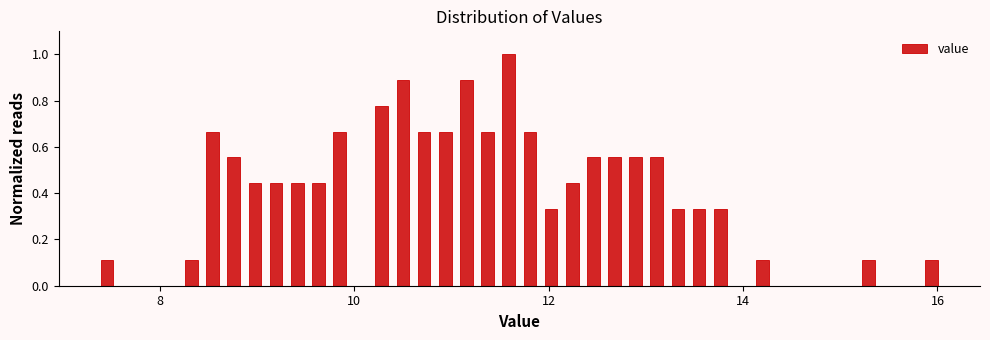

Around what value on the x-axis is the tallest bar? Give the approximate position of its centre, as read against the axis.

11.6